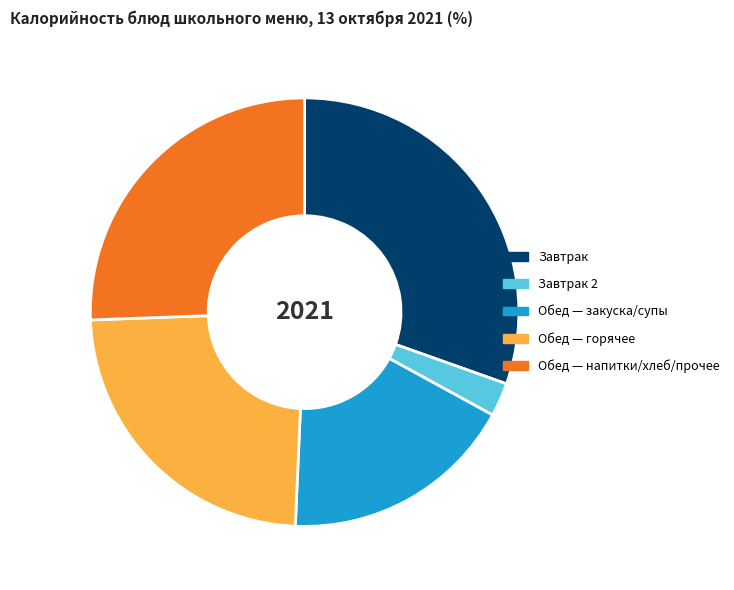

Approximately how many times larger is the value at Обед — закуска/супы compared to Обед — горячее?

0.7